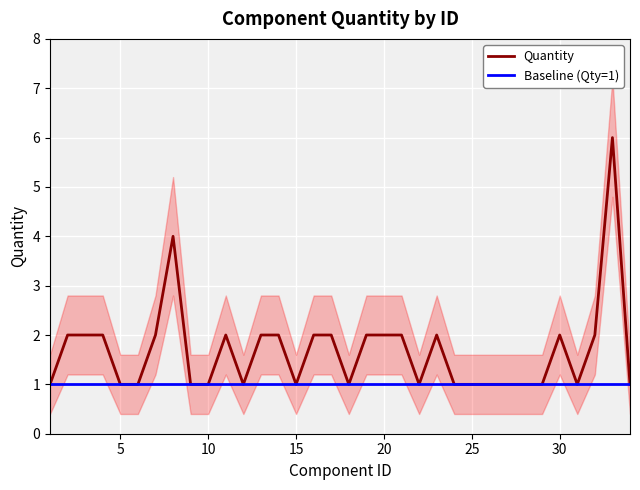

Count the Quantity values in the range 1 to 2.

32